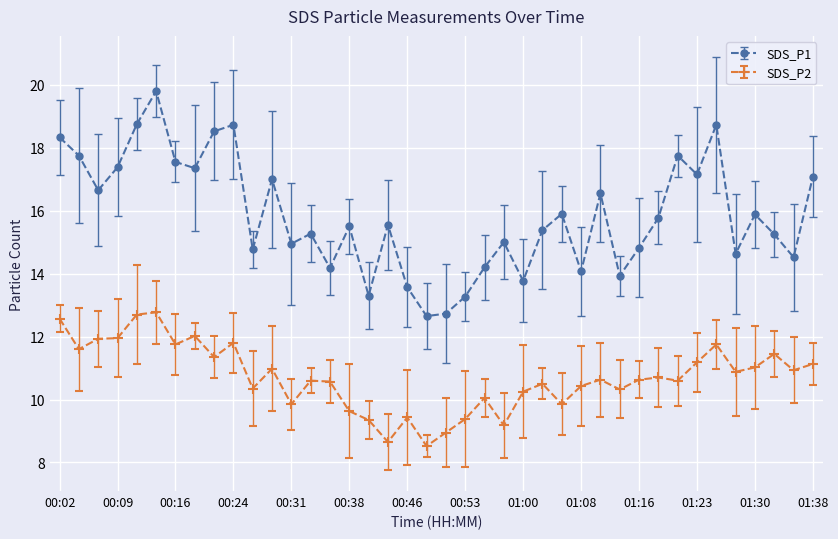

True or false: SDS_P1 and SDS_P2 cross at least once.

False